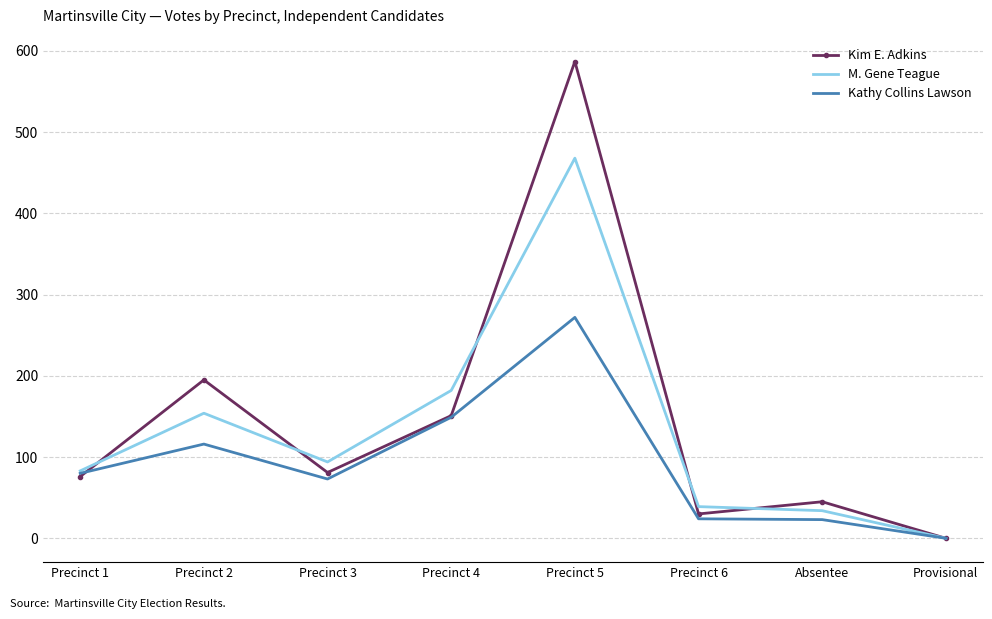

Rank the series by their average value, from highest to lowest.

Kim E. Adkins, M. Gene Teague, Kathy Collins Lawson